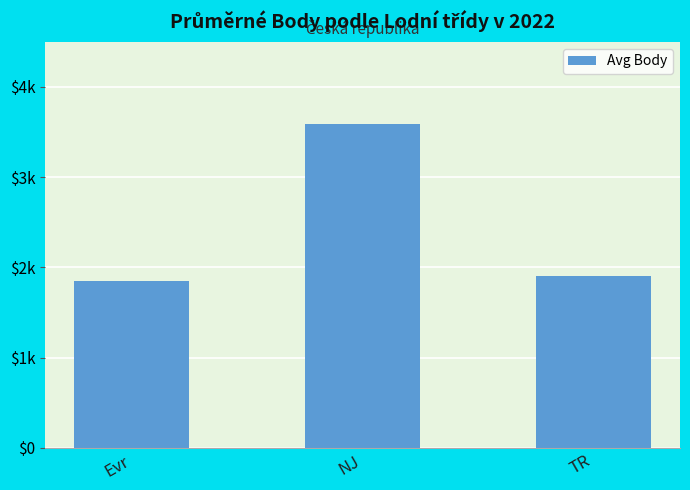

Is it true that the value at TR is 1908.0?

True